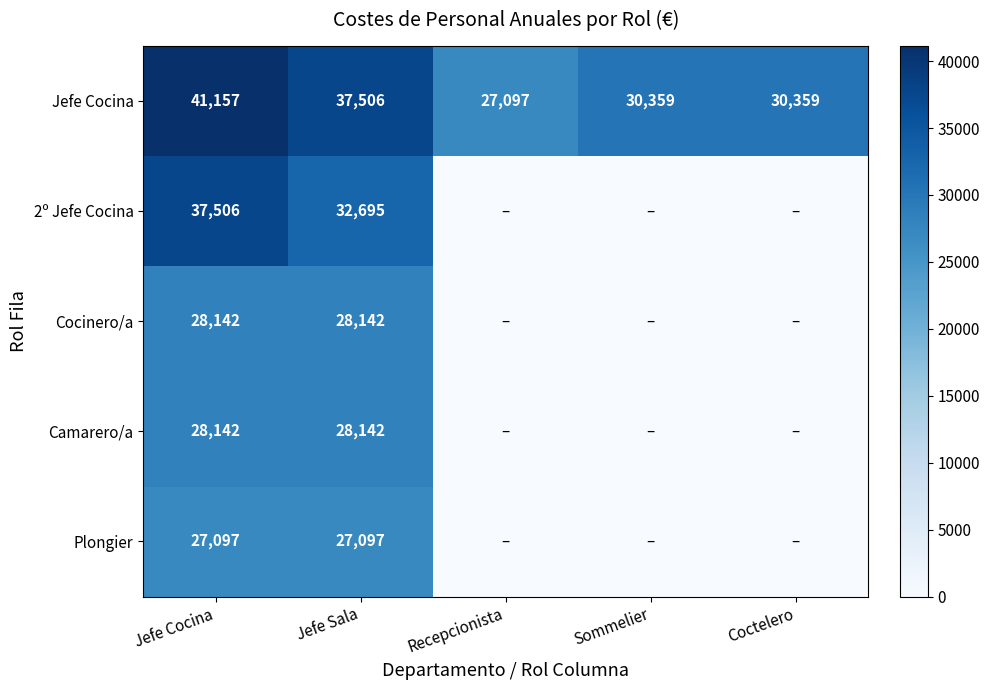

Which category has the highest value across all series?

Jefe Cocina